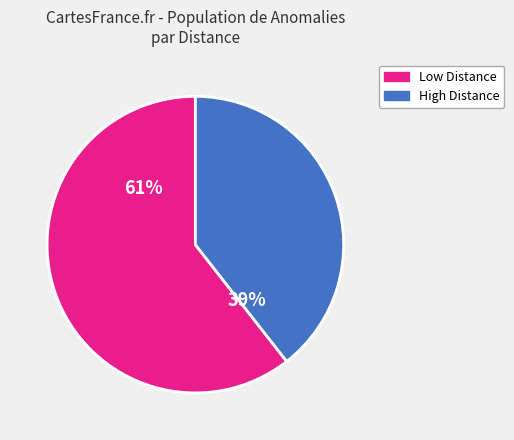

To the nearest percent, what percentage of the pie is Low Distance?

61%